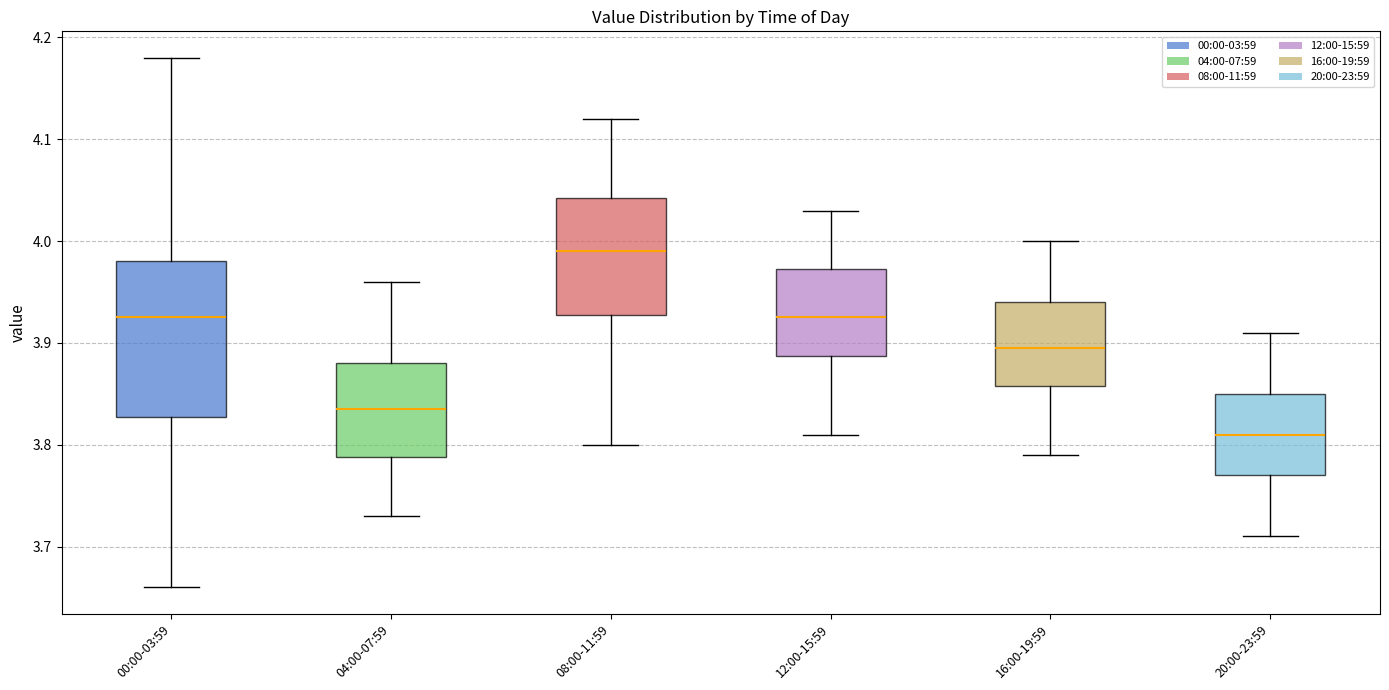

Where is the lower edge of the box for 04:00-07:59 on the y-axis? The values are not printed on the chart, so give them approximately, as read against the axis.

3.79